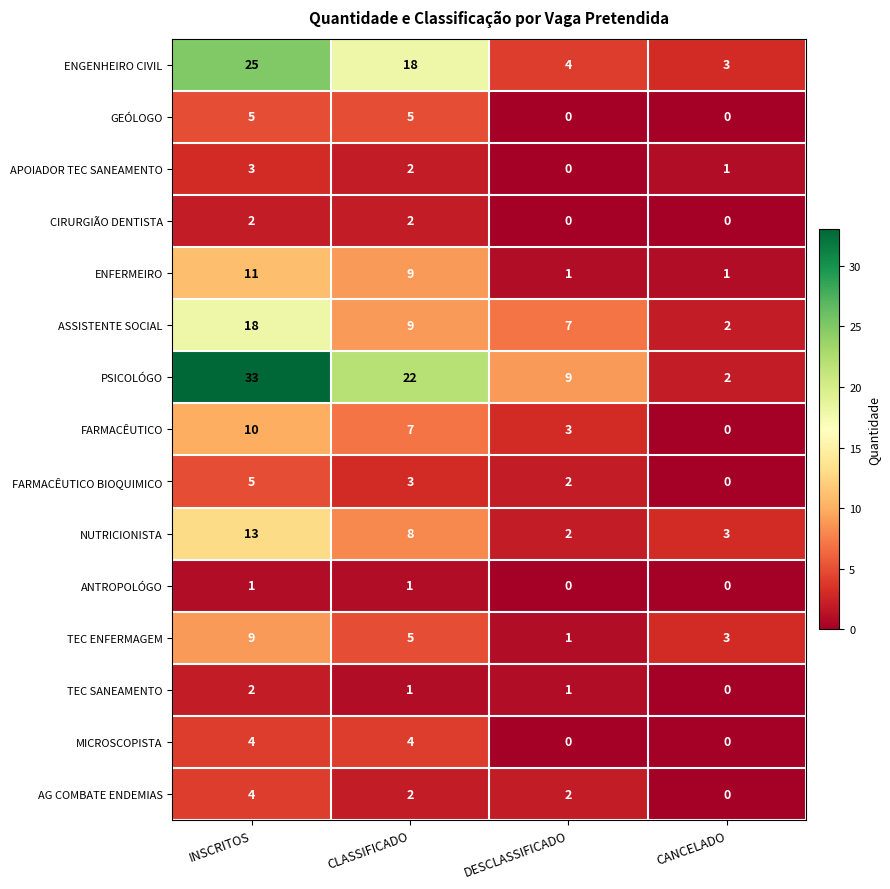

The value of FARMACÊUTICO BIOQUIMICO at CANCELADO is 3. True or false?

False